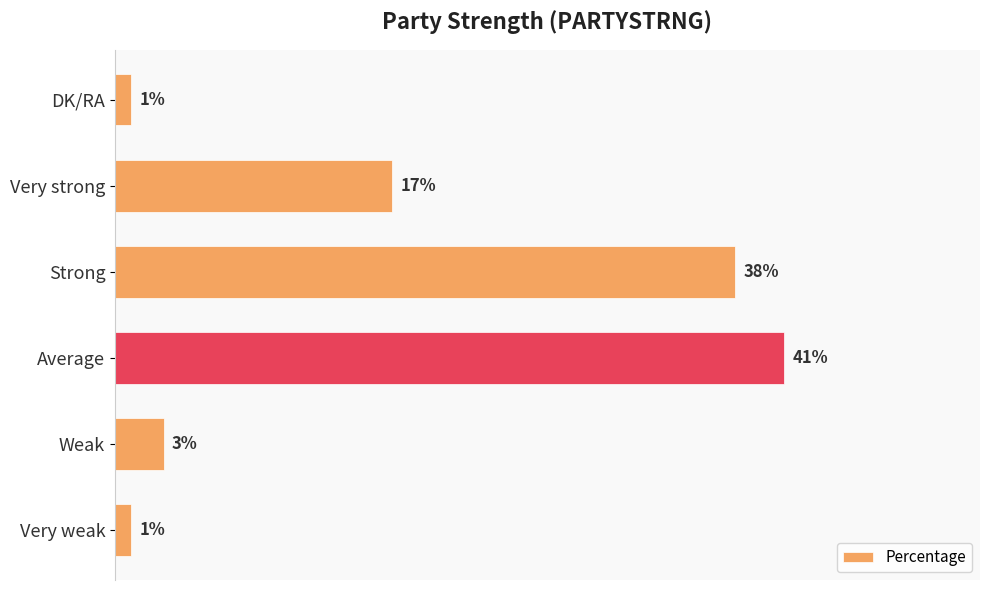

Which has a higher value, Very strong or DK/RA?

Very strong